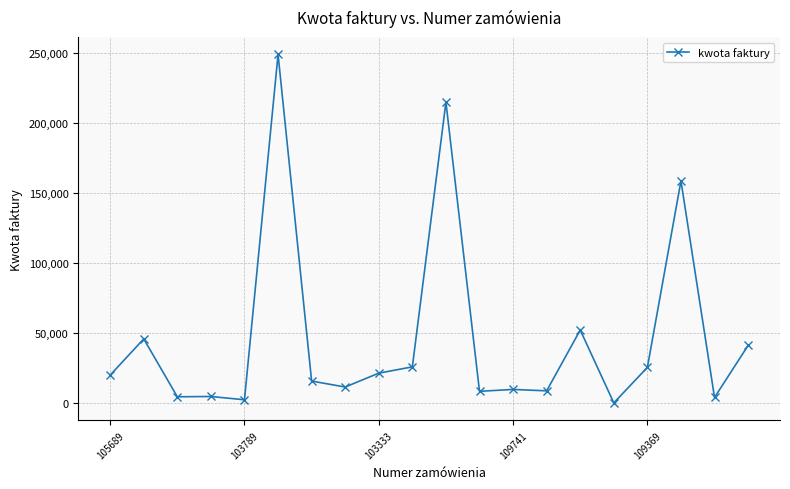

What is the sum of all values?

926041